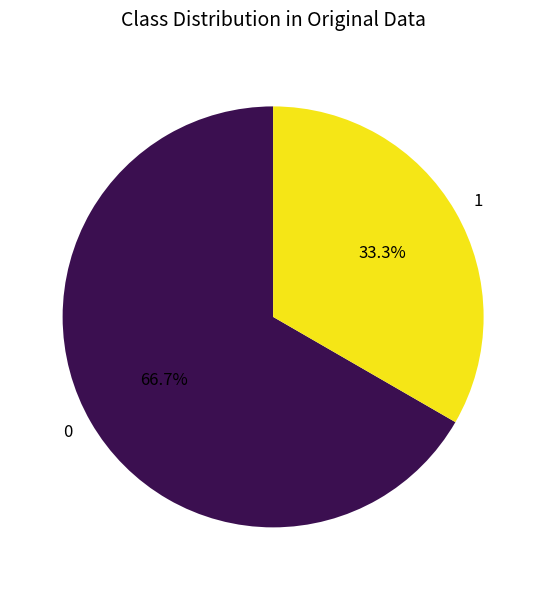

Which slice represents more than half of the pie?

0